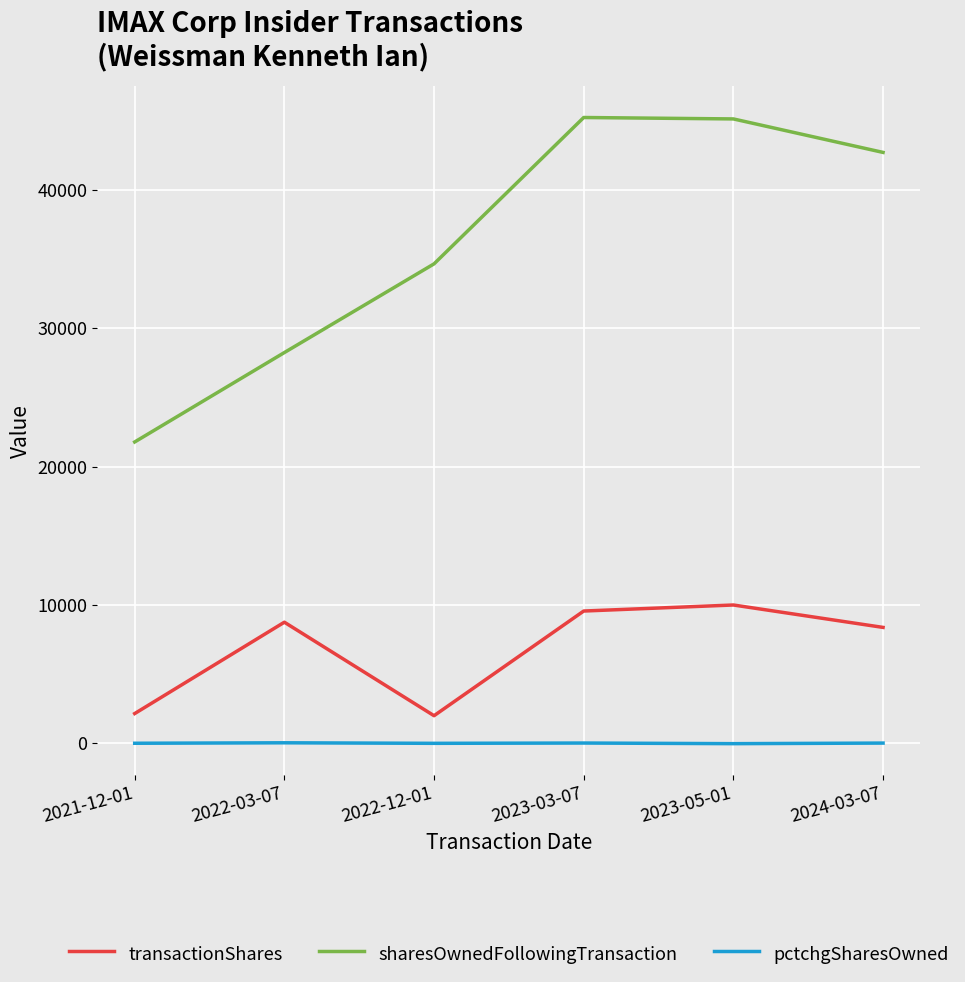

Rank the series by their maximum value, from lowest to highest.

pctchgSharesOwned, transactionShares, sharesOwnedFollowingTransaction